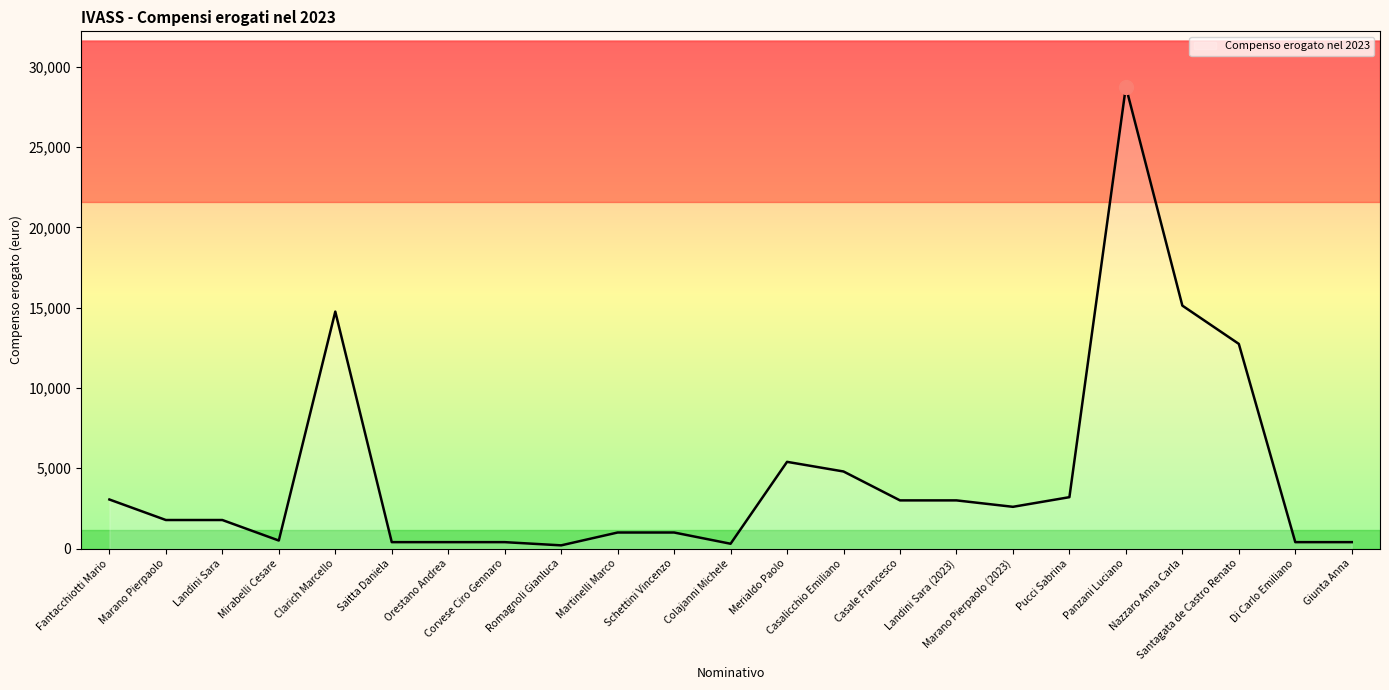

How many lines are shown in the chart?

1